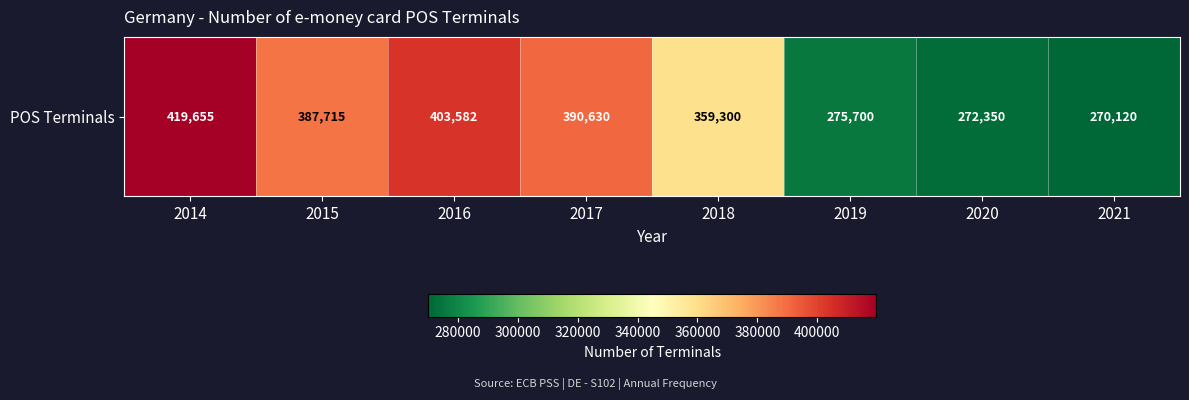

Which category has the lowest value across all series?

2021